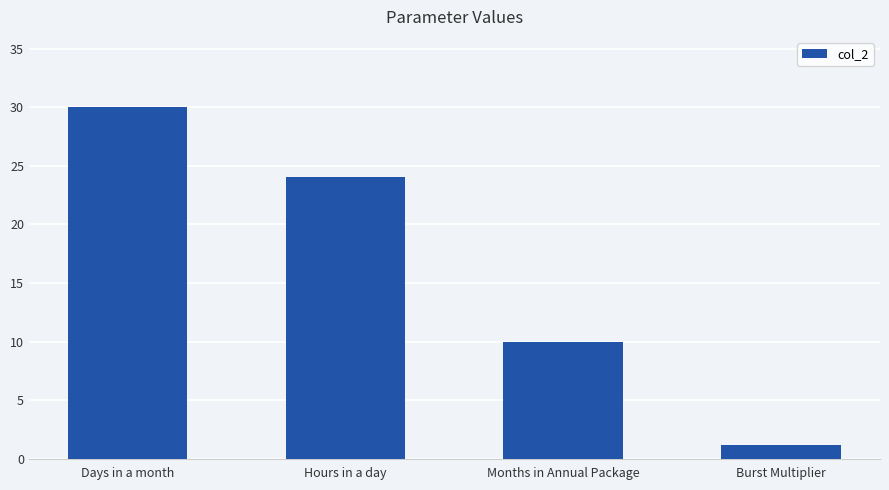

Which has a higher value, Hours in a day or Months in Annual Package?

Hours in a day